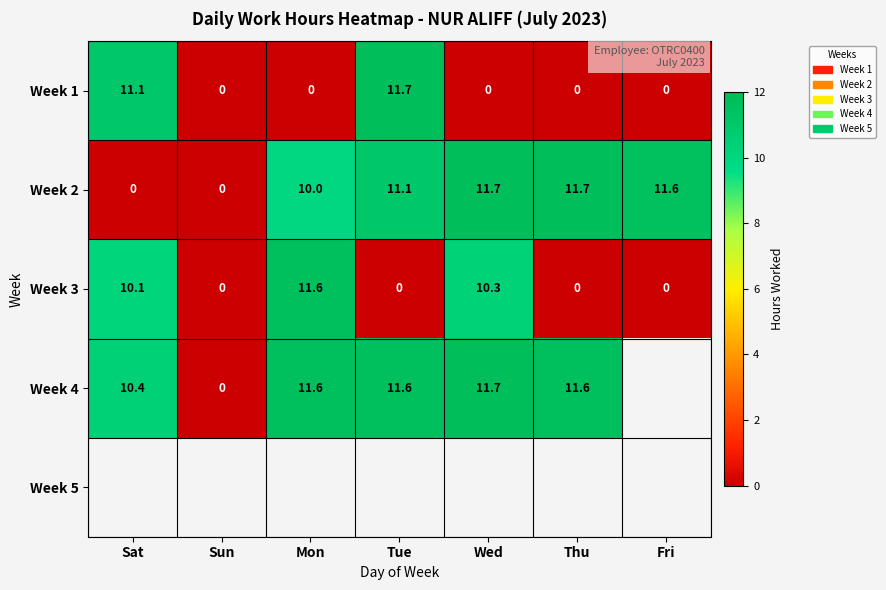

What is the sum of the Week 3 values at Fri and Mon?

11.6